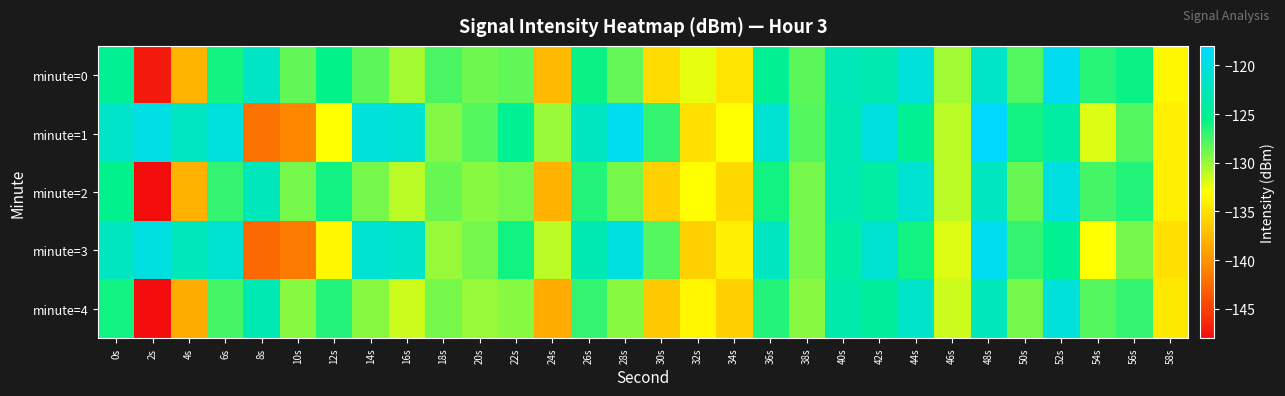

Rank the series by their maximum value, from lowest to highest.

minute=4, minute=2, minute=0, minute=3, minute=1